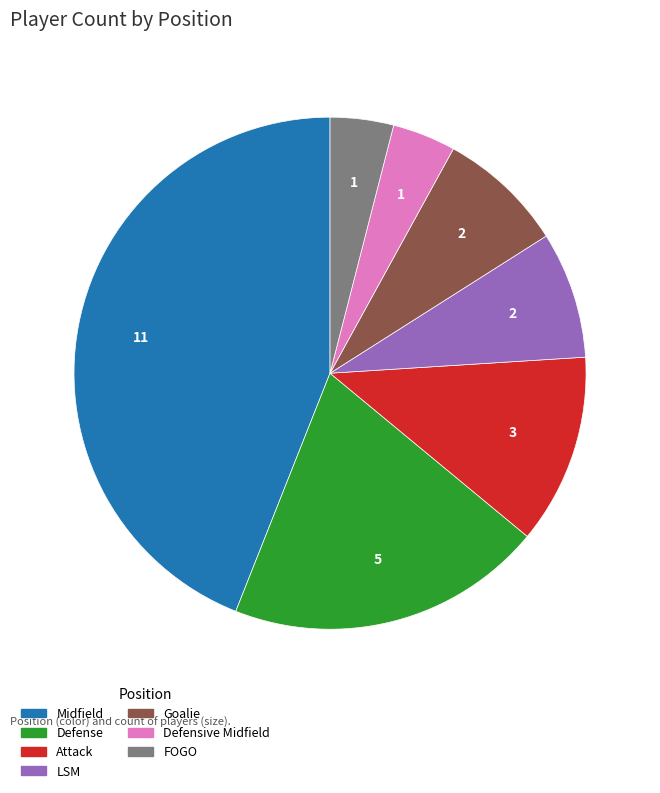

True or false: LSM accounts for 8% of the total.

True